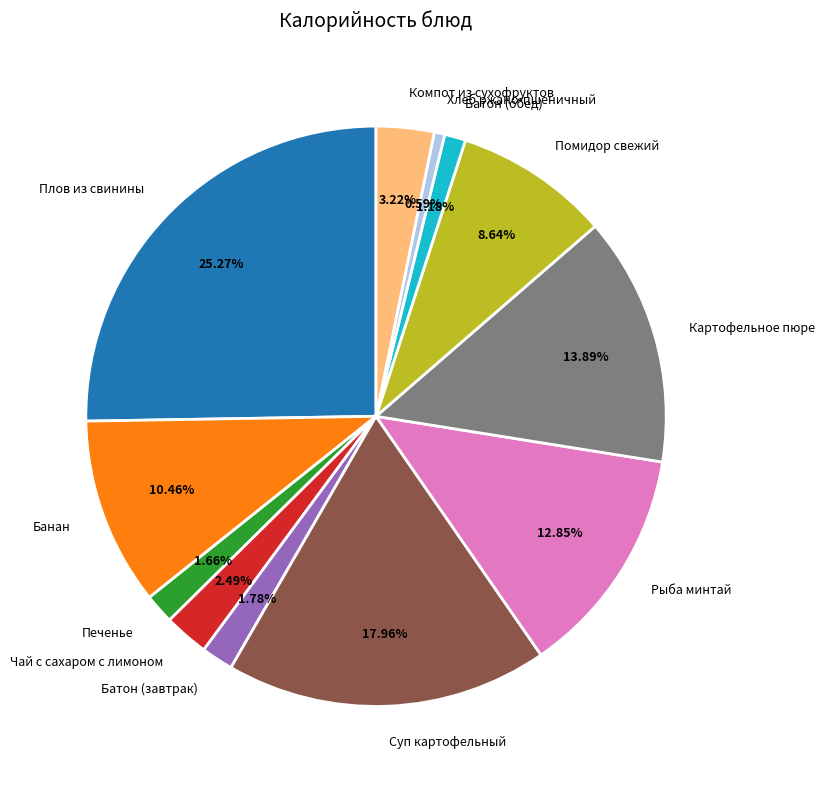

How much of the chart is everything except Рыба минтай?

87.1%